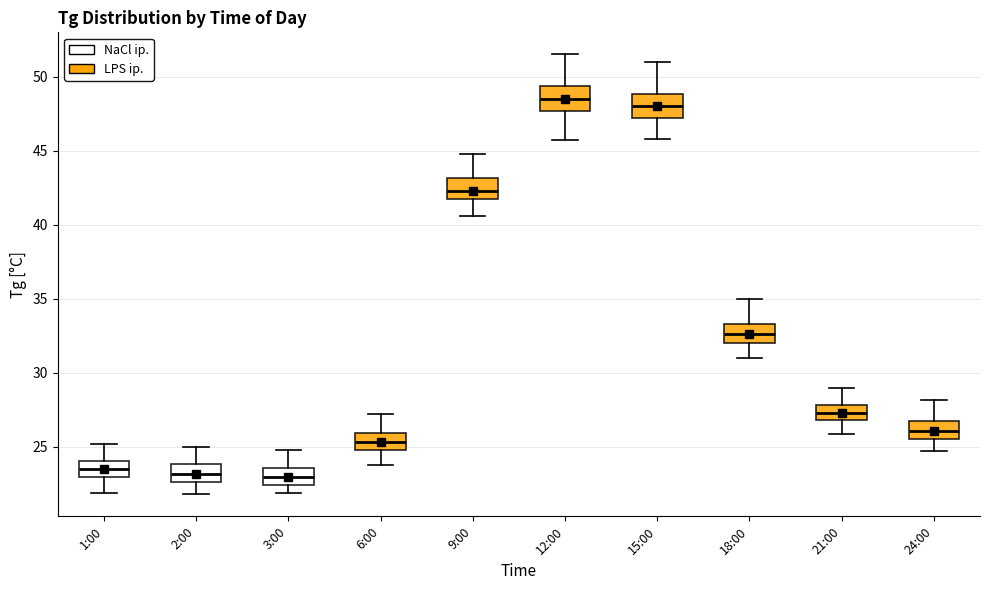

Where does the lower whisker of the box for 12:00 end on the y-axis? The values are not printed on the chart, so give them approximately, as read against the axis.

45.5